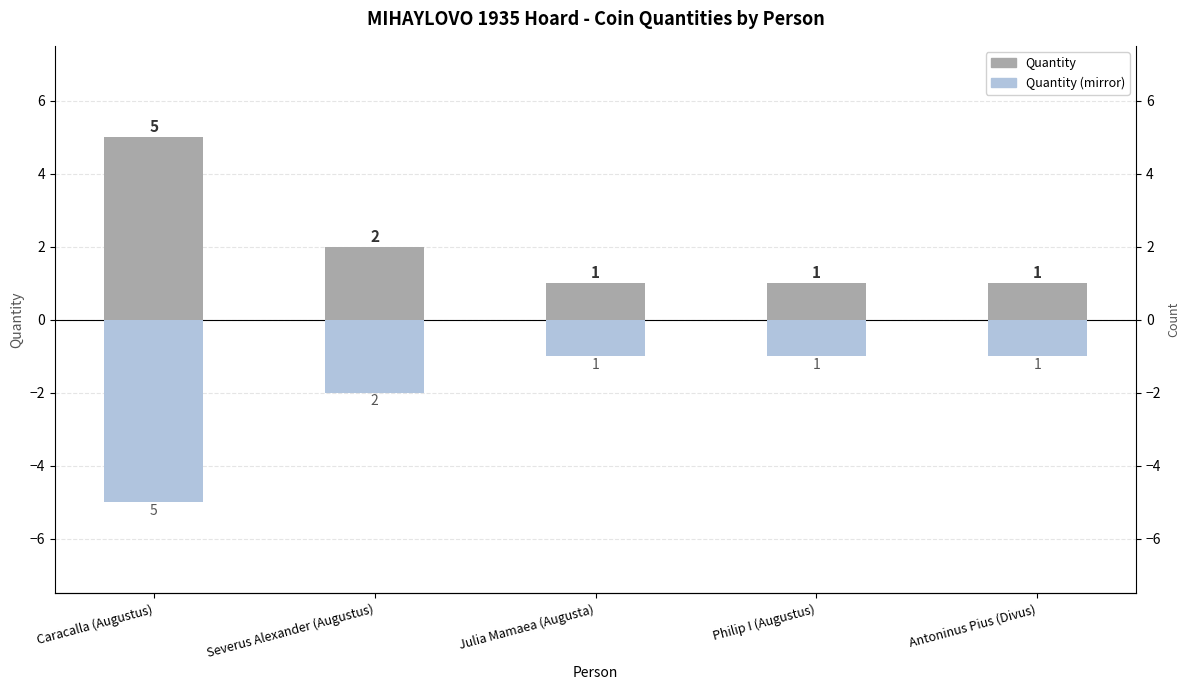

Read the Quantity (mirror) value at Philip I (Augustus).

-1